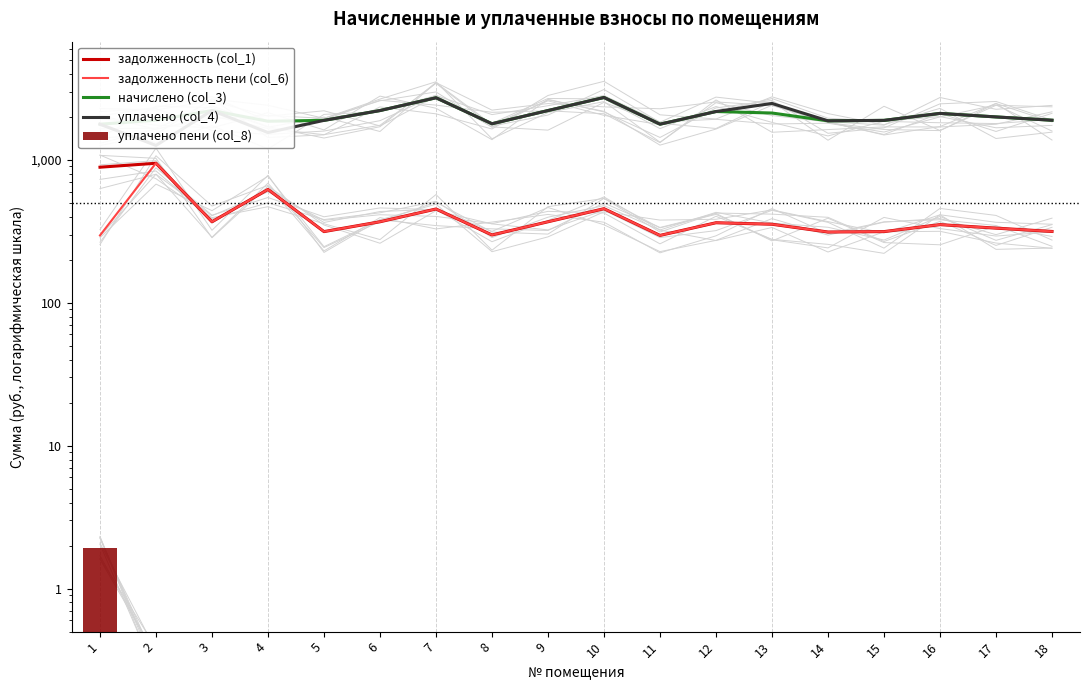

Which series has the largest total across all categories?

начислено (col_3)